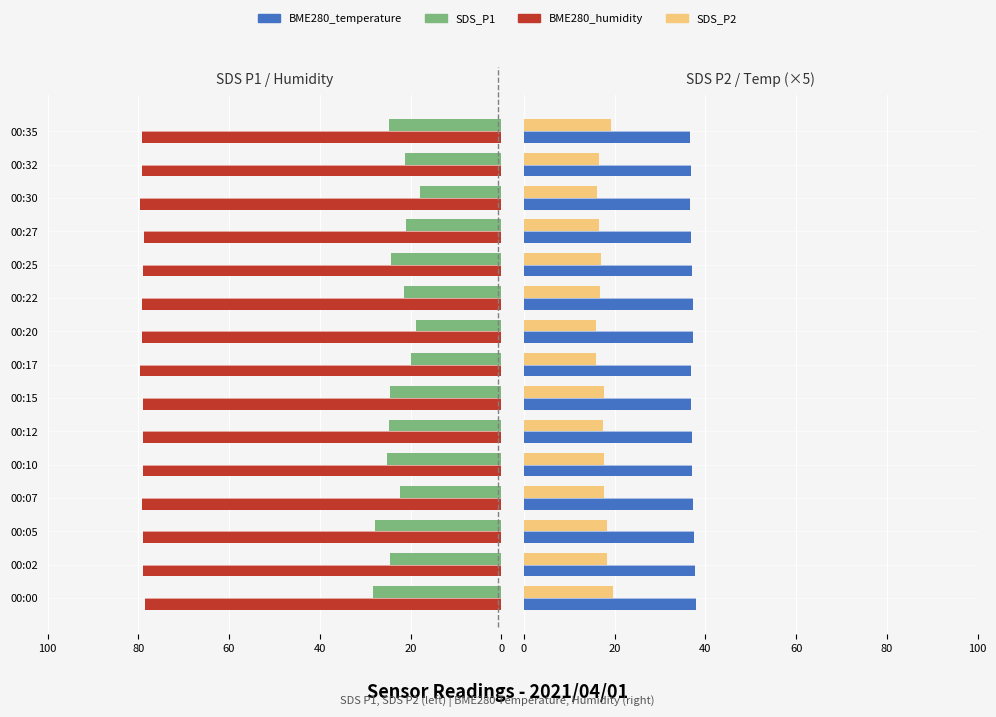

Is the value of SDS_P2 at 00:27 greater than the value of BME280_temperature at 00:35?

No